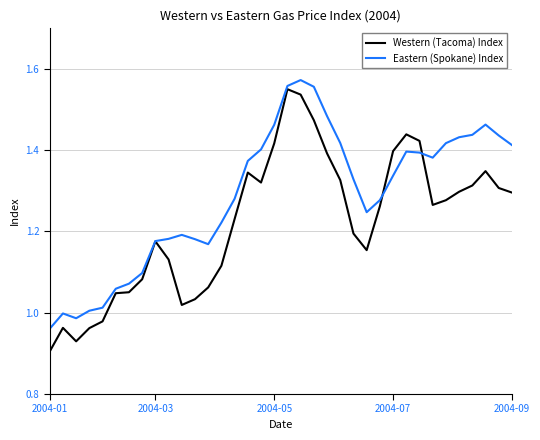

Which series has the widest spread of values?

Western (Tacoma) Index